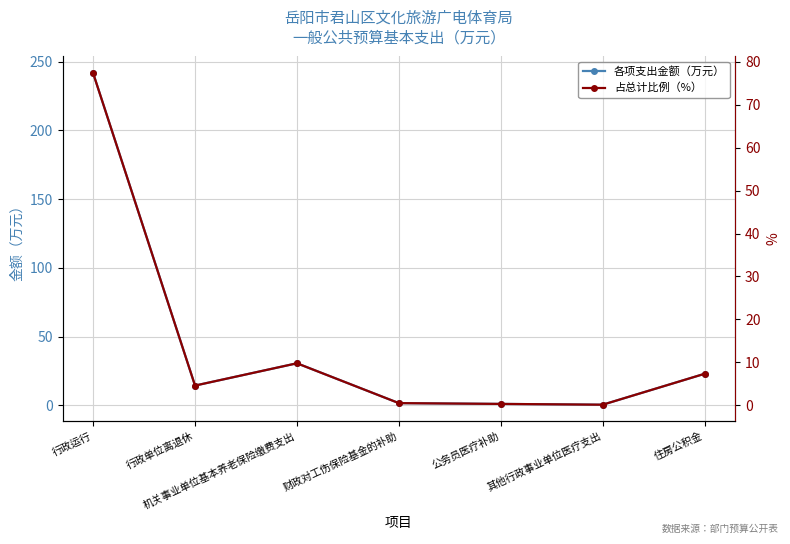

Reading right to left, what are all the values shown in this chart?

各项支出金额（万元）: 22.9	0.4	1.0	1.5	30.5	14.3	241.7
占总计比例（%）: 7.3	0.1	0.3	0.5	9.8	4.6	77.4